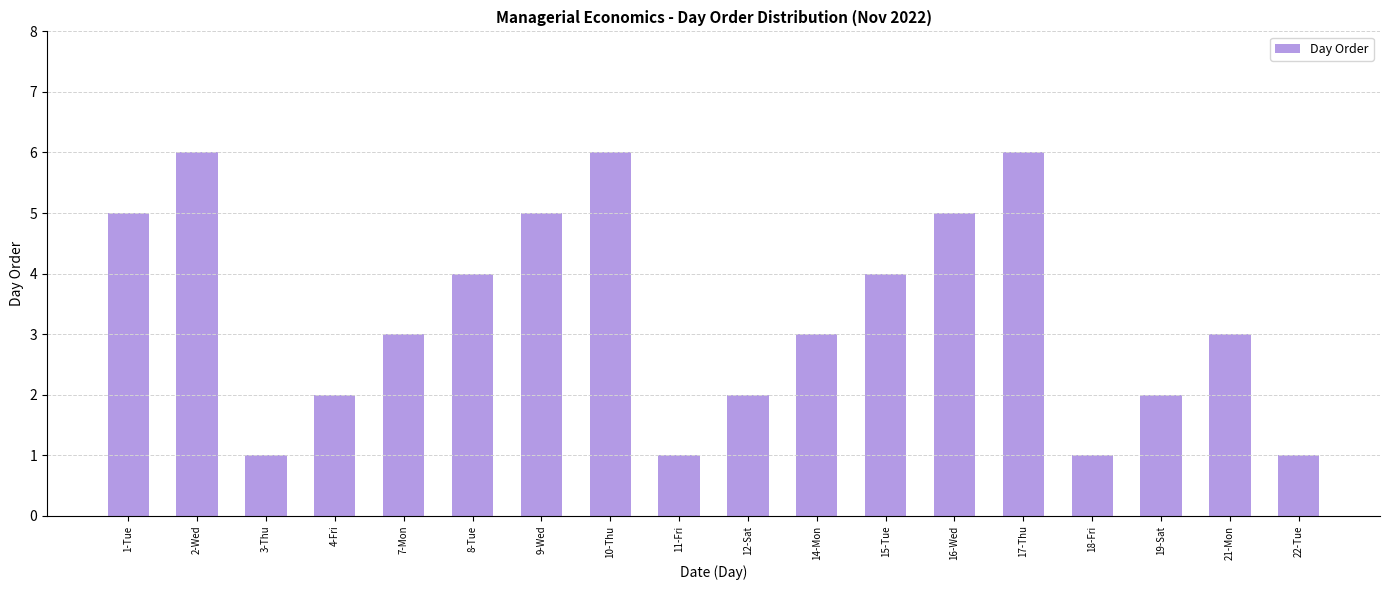

Between 18-Fri and 4-Fri, which is larger?

4-Fri